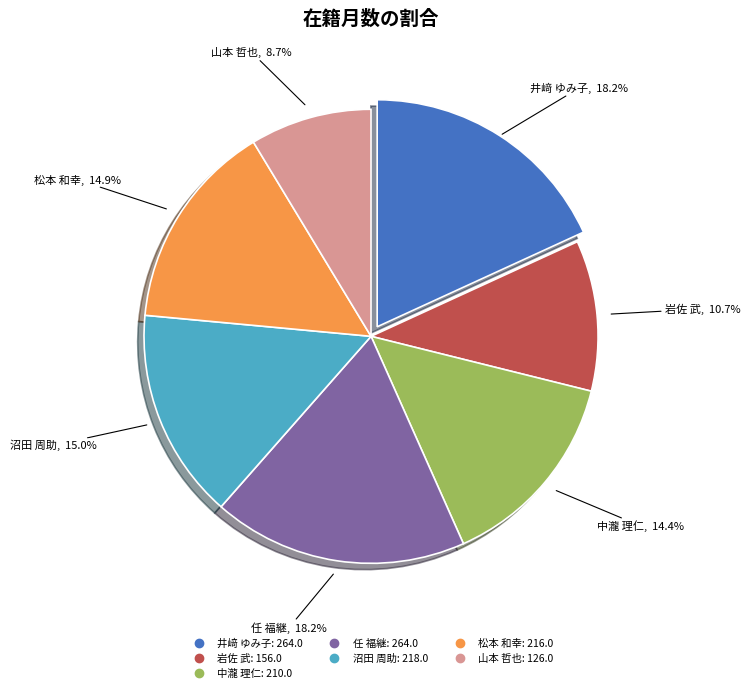

Approximately how many times larger is the value at 沼田 周助 compared to 任 福継?

0.8